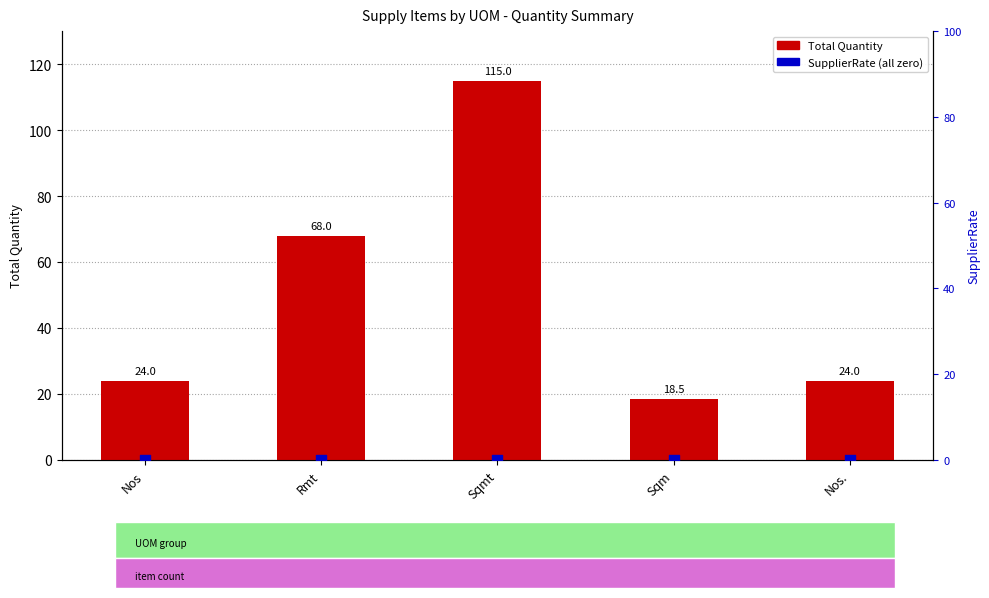

Is the value of Total Quantity at Rmt greater than the value of SupplierRate at Sqmt?

Yes